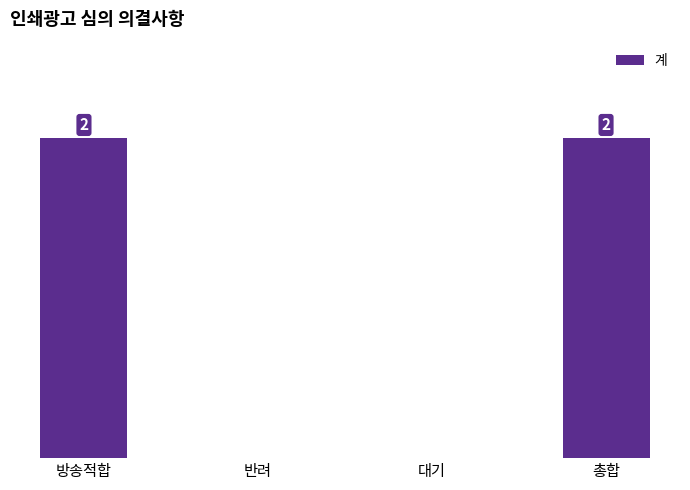

Are the bars horizontal?

No